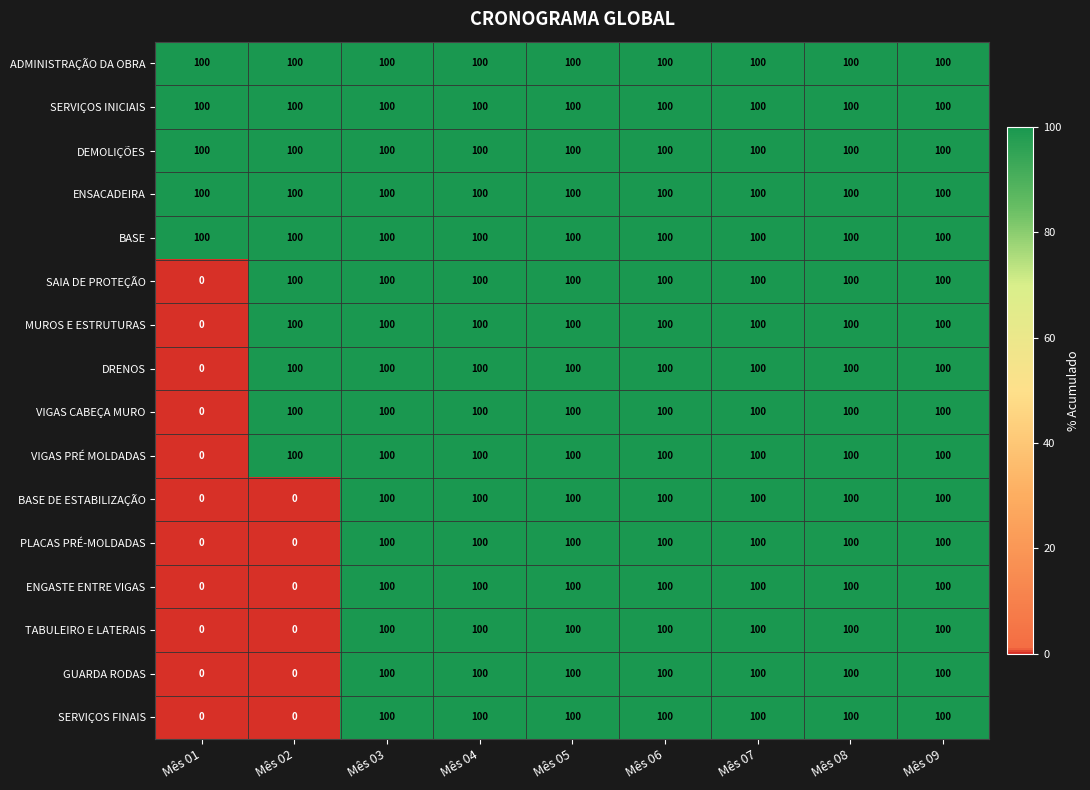

True or false: DRENOS has a value of 100 at Mês 07.

True